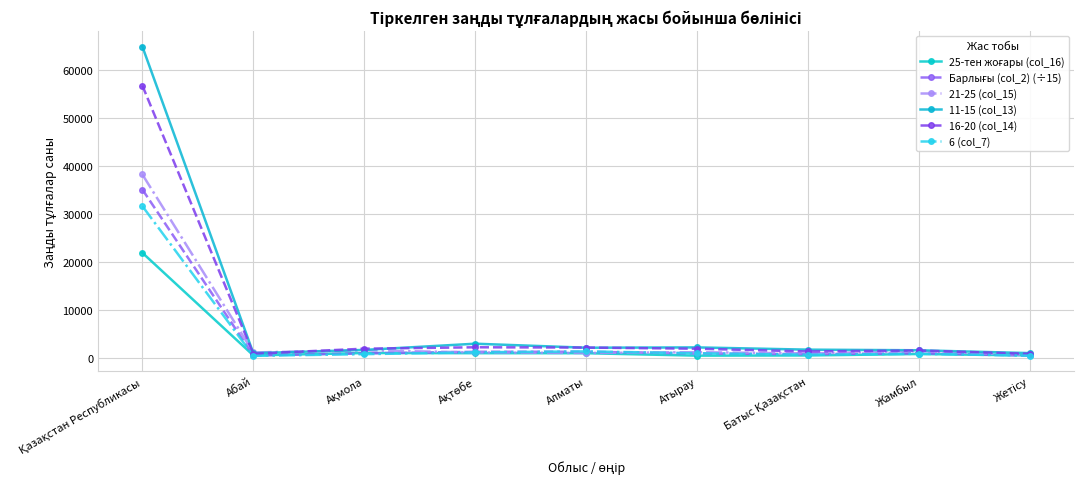

Between Абай and Атырау, which series saw the biggest shift?

11-15 (col_13)